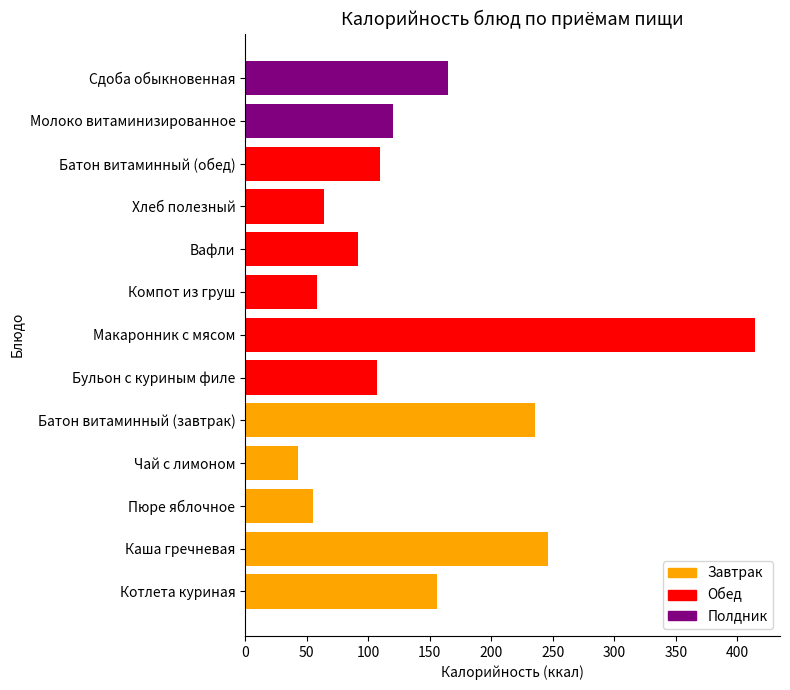

What is the sum of all values?

1864.4